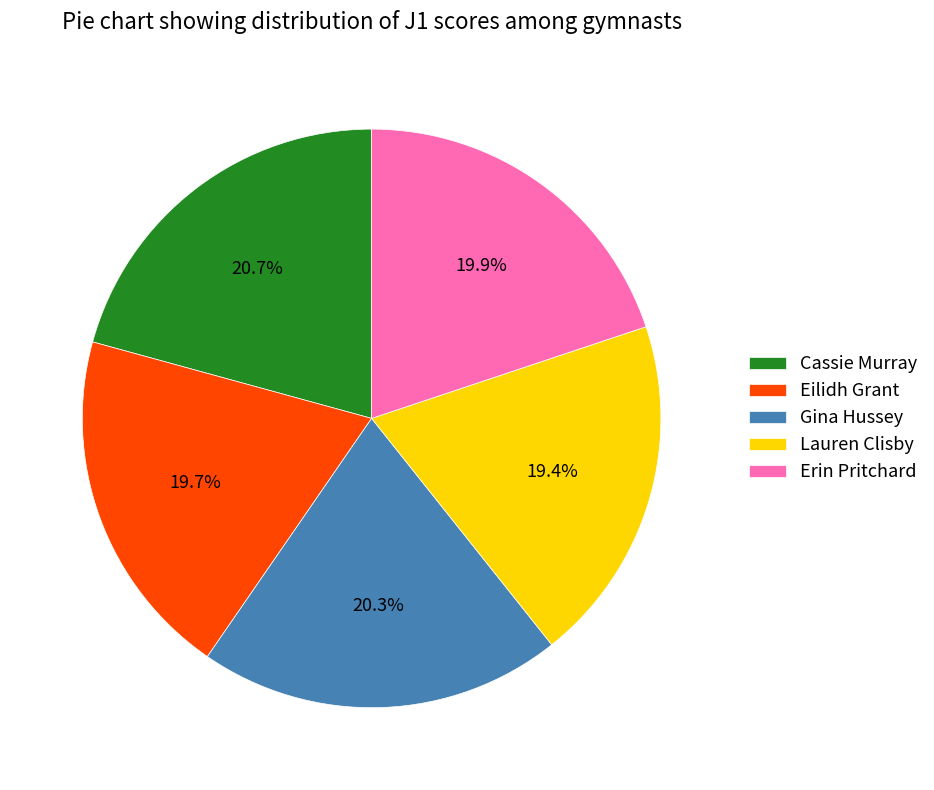

To the nearest percent, what portion does Lauren Clisby represent?

19%